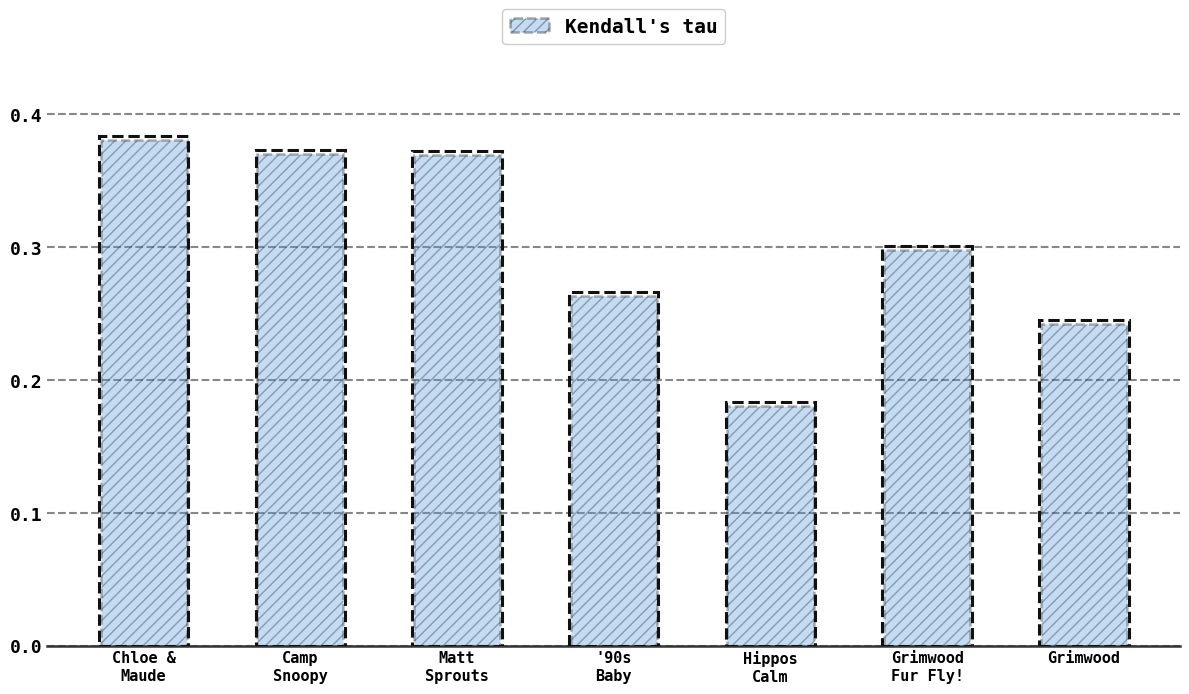

How many values are between 0 and 1?

7